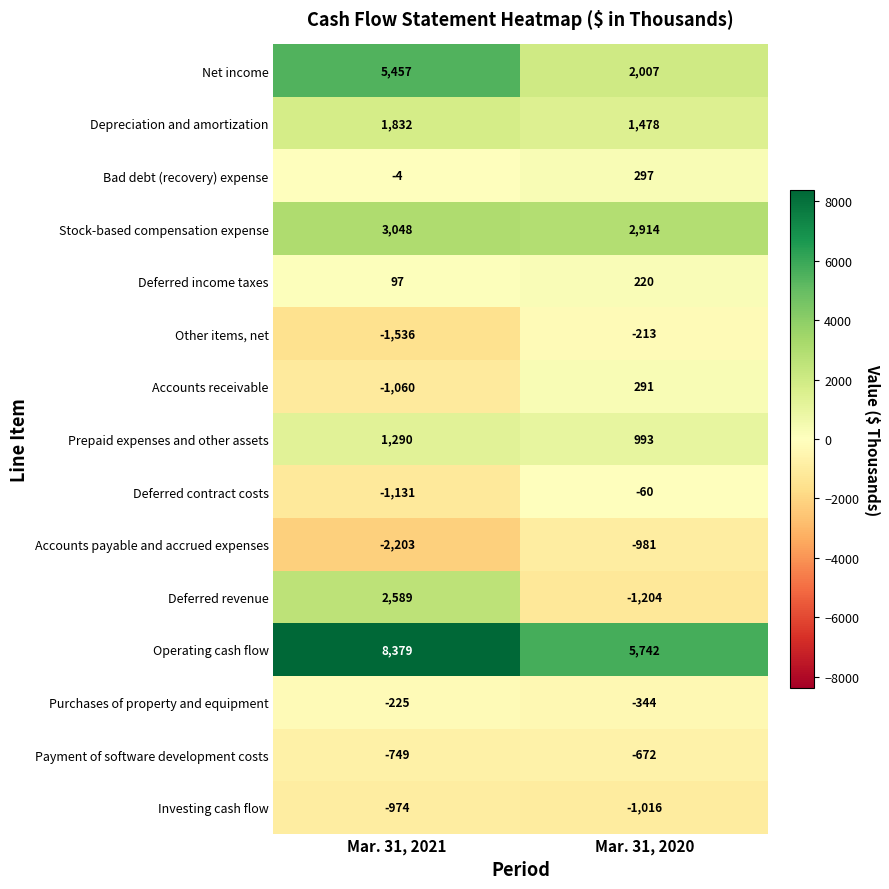

At Mar. 31, 2020, list the series in order from smallest to largest.

Deferred revenue, Investing cash flow, Accounts payable and accrued expenses, Payment of software development costs, Purchases of property and equipment, Other items, net, Deferred contract costs, Deferred income taxes, Accounts receivable, Bad debt (recovery) expense, Prepaid expenses and other assets, Depreciation and amortization, Net income, Stock-based compensation expense, Operating cash flow